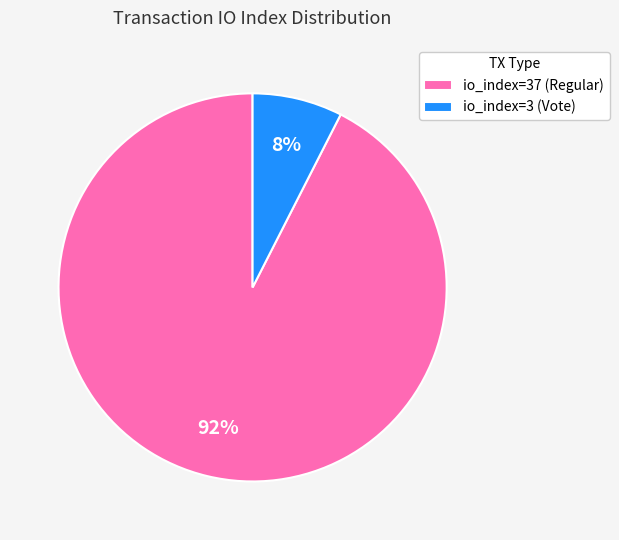

How many slices are in this pie chart?

2